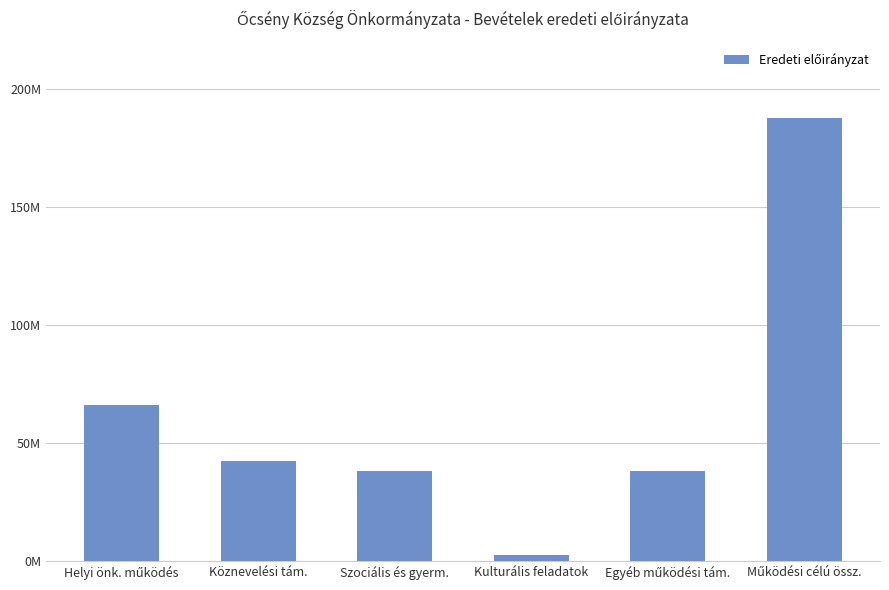

Reading right to left, extract all data points from this chart.

187697525	38059182	2804400	38072783	42558850	66202310